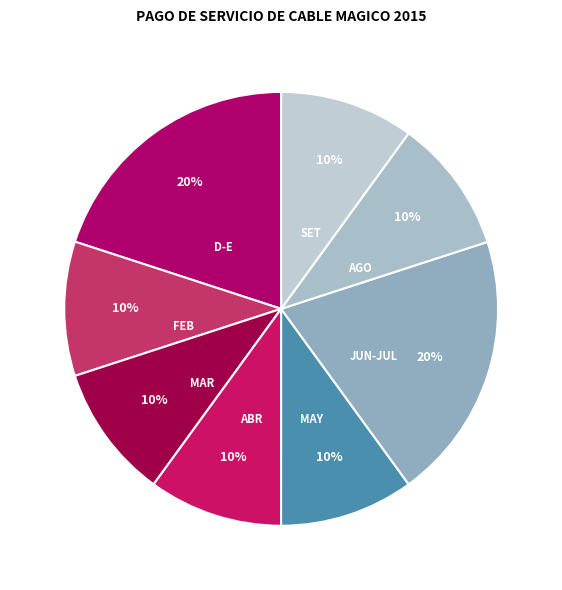

What is the largest slice in the pie chart?

JUNIO-JULIO